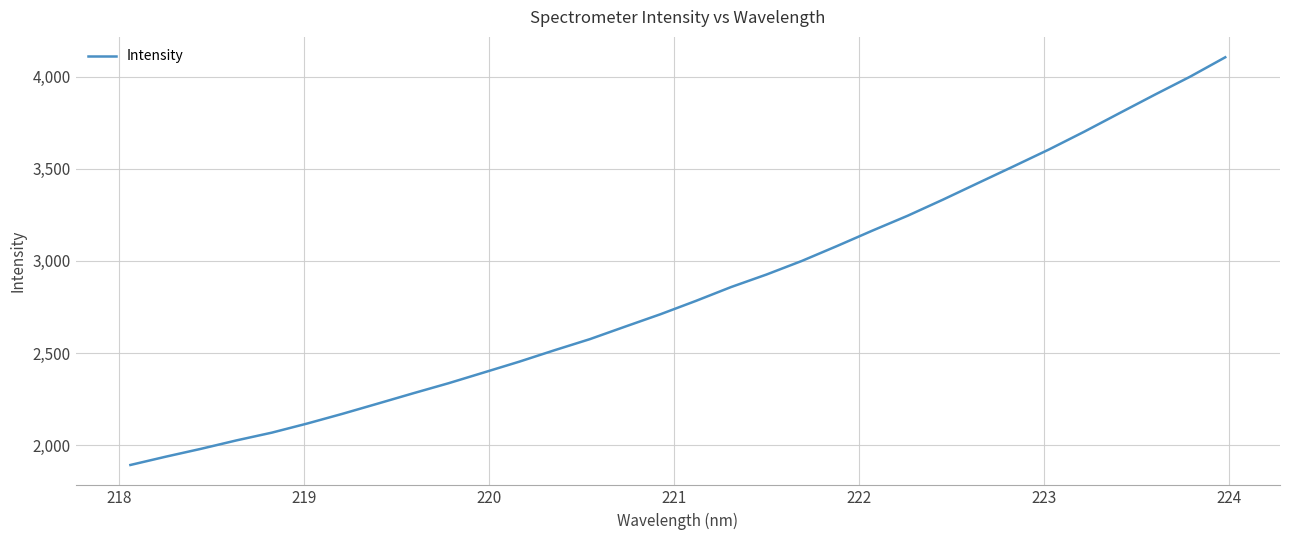

What is the minimum value shown in the chart?

1893.0